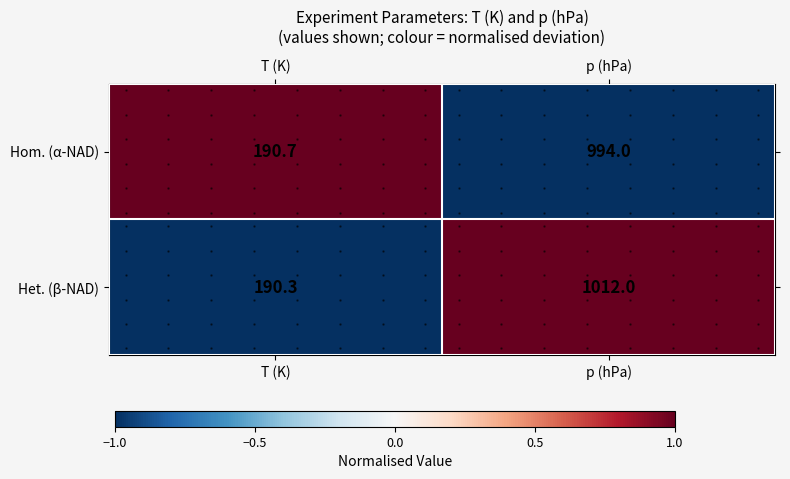

How many categories are shown in the chart?

2